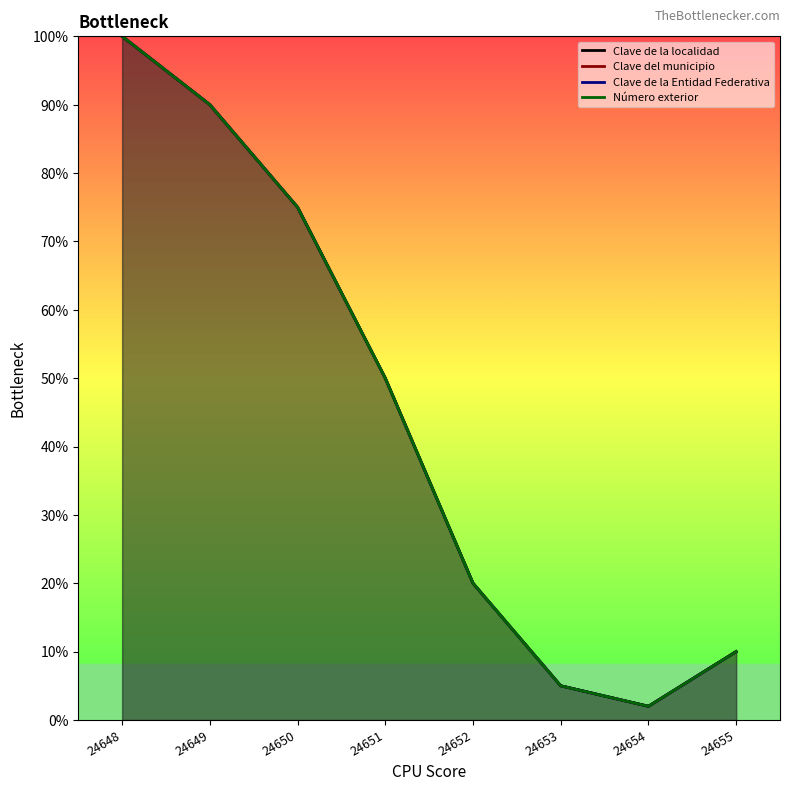

At how many categories does at least one series exceed 42?

4